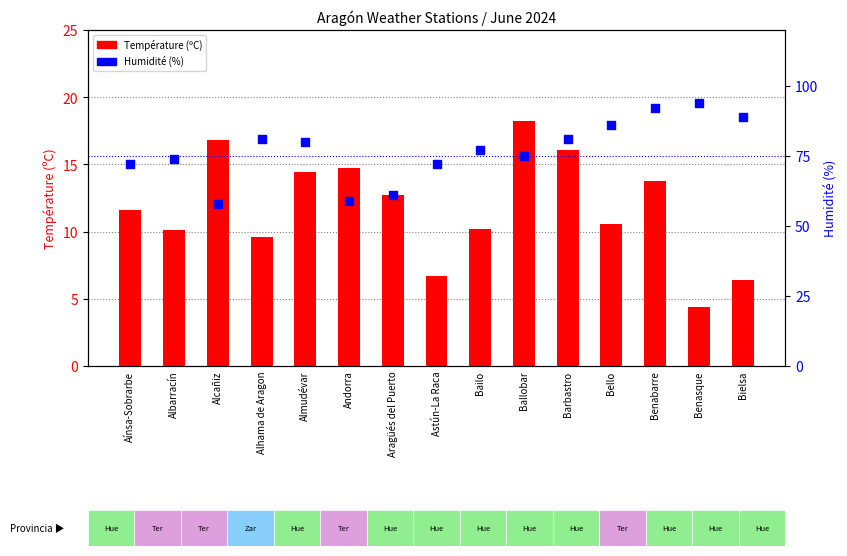

Which series contains the lowest Y value?

Température (ºC)